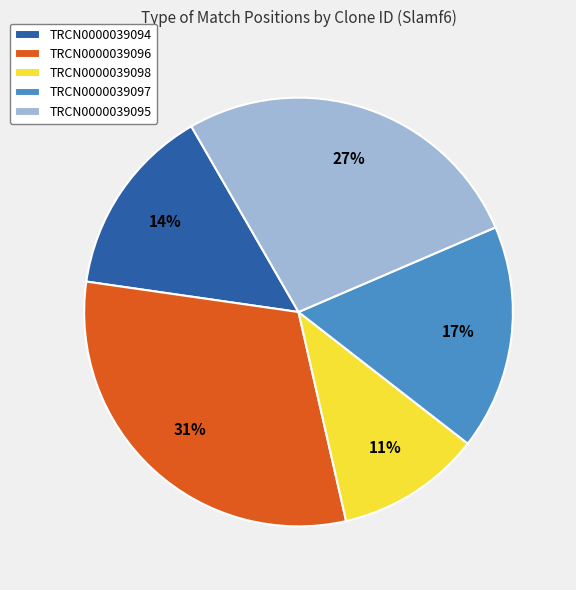

Is there any slice that represents more than half of the pie?

No